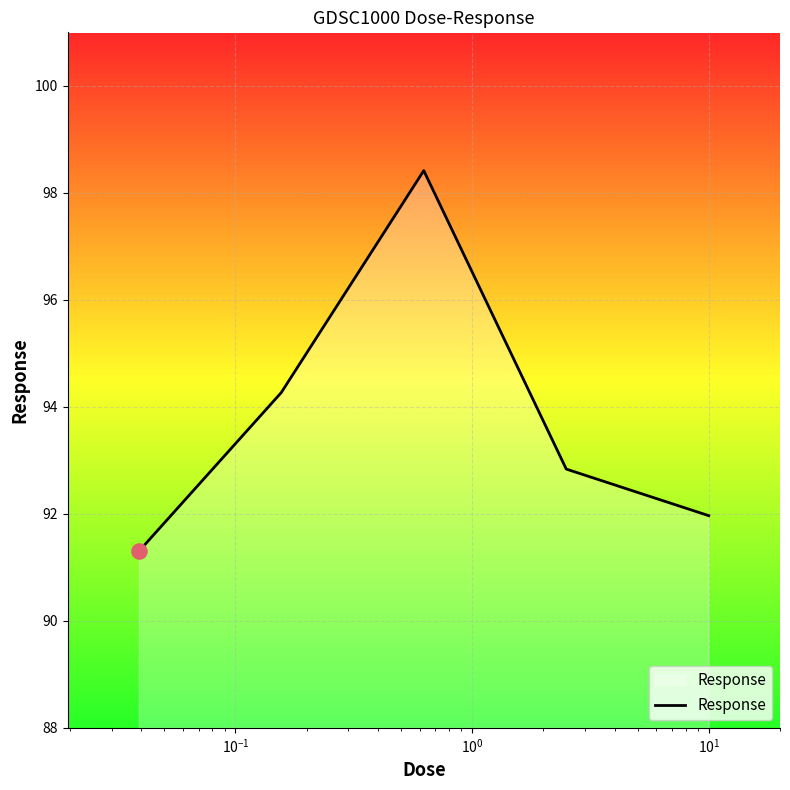

How many interior local peaks (higher than both neighbors) does the data have?

1